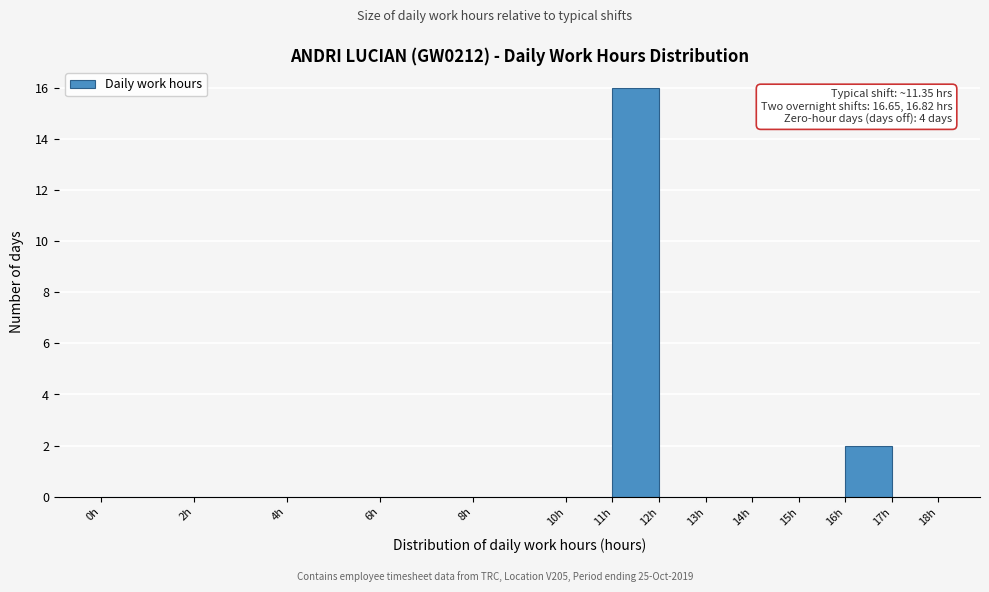

Over which range of the x-axis is the bar tallest?

11 to 12